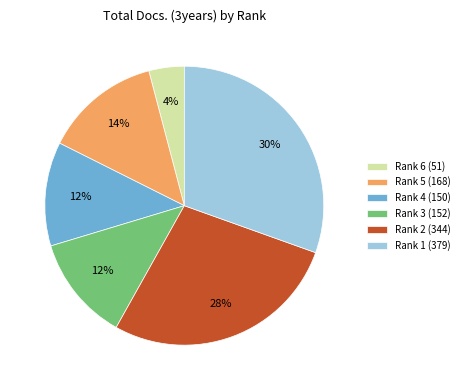

How many segments does this pie chart have?

6